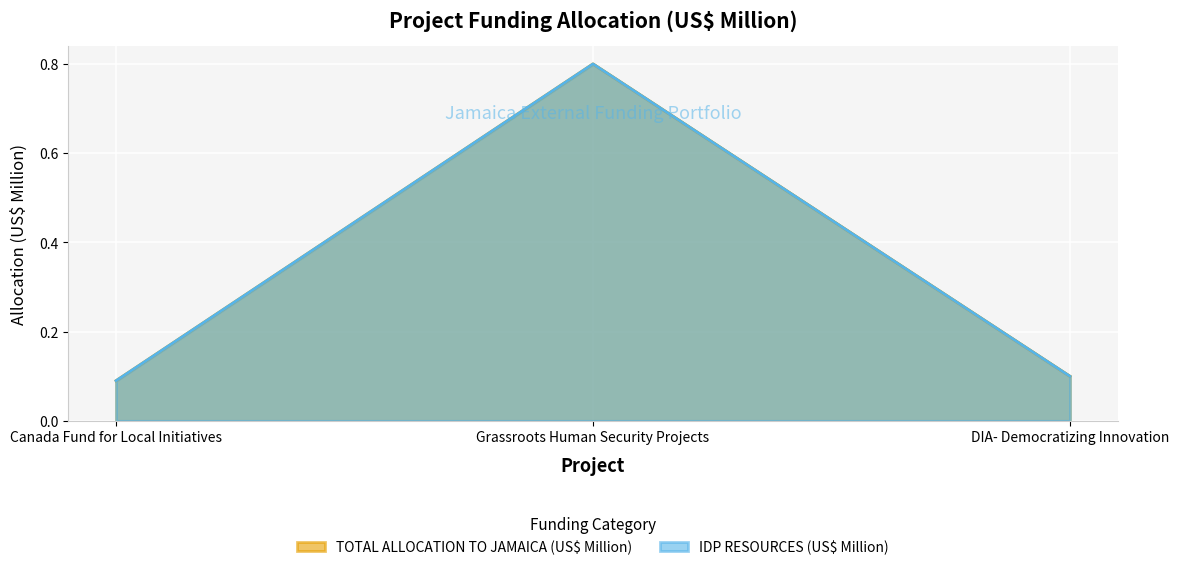

List the labels in order of IDP RESOURCES (US$ Million) value, smallest first.

Canada Fund for Local Initiatives, DIA- Democratizing Innovation, Grassroots Human Security Projects